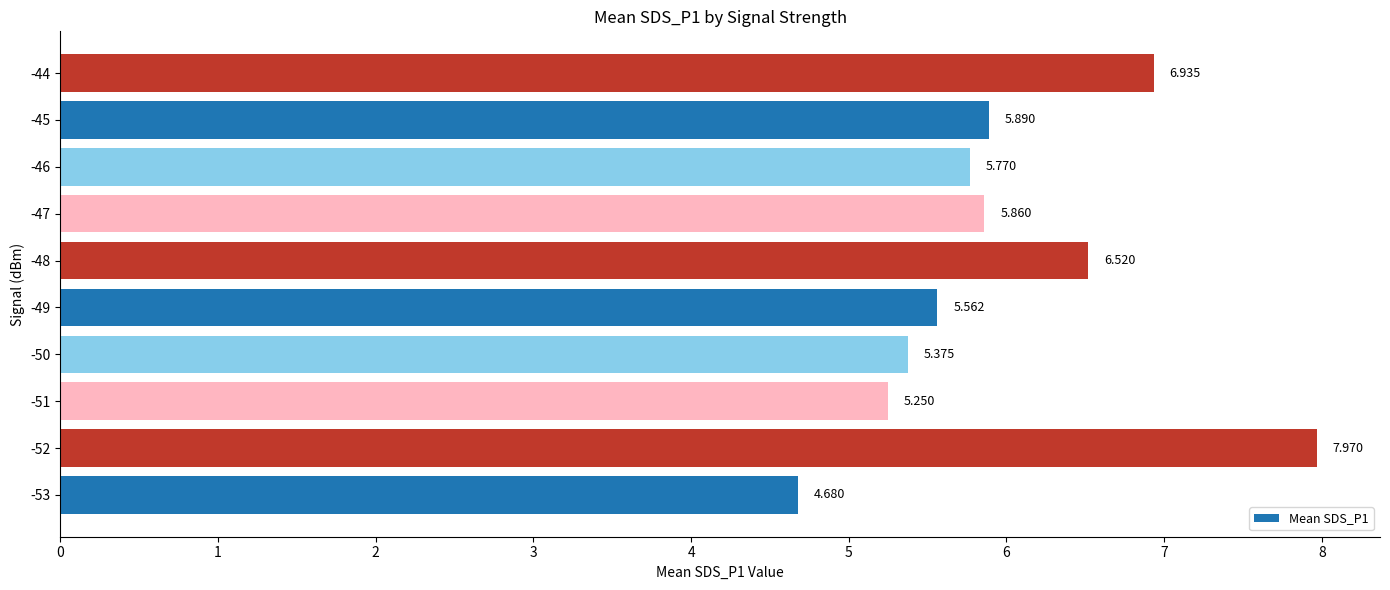

At which label is the value closest to 6?

-45